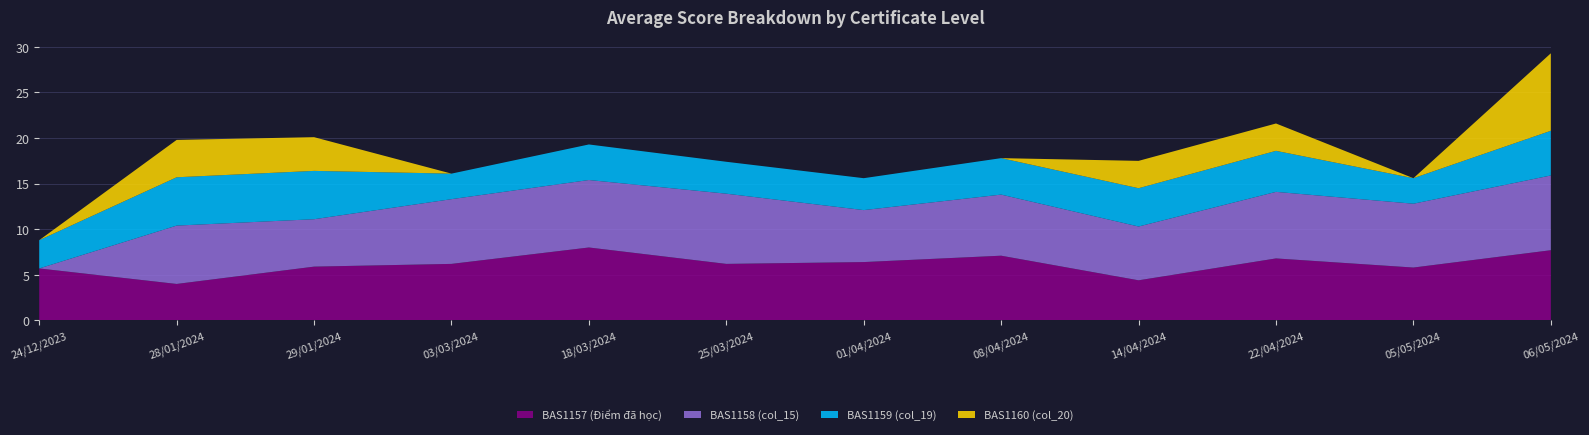

Reading left to right, what are all the values shown in this chart?

BAS1157 (Điểm đã học): 24/12/2023=5.7	28/01/2024=4.0	29/01/2024=5.9	03/03/2024=6.2	18/03/2024=8.0	25/03/2024=6.2	01/04/2024=6.4	08/04/2024=7.1	14/04/2024=4.4	22/04/2024=6.8	05/05/2024=5.8	06/05/2024=7.7
BAS1158 (col_15): 24/12/2023=0.0	28/01/2024=6.4	29/01/2024=5.2	03/03/2024=7.1	18/03/2024=7.4	25/03/2024=7.7	01/04/2024=5.7	08/04/2024=6.7	14/04/2024=5.9	22/04/2024=7.3	05/05/2024=7.0	06/05/2024=8.2
BAS1159 (col_19): 24/12/2023=3.1	28/01/2024=5.3	29/01/2024=5.3	03/03/2024=2.8	18/03/2024=3.9	25/03/2024=3.5	01/04/2024=3.5	08/04/2024=4.0	14/04/2024=4.2	22/04/2024=4.5	05/05/2024=2.8	06/05/2024=4.9
BAS1160 (col_20): 24/12/2023=0.0	28/01/2024=4.1	29/01/2024=3.7	03/03/2024=0.0	18/03/2024=0.0	25/03/2024=0.0	01/04/2024=0.0	08/04/2024=0.0	14/04/2024=3.0	22/04/2024=3.0	05/05/2024=0.0	06/05/2024=8.5